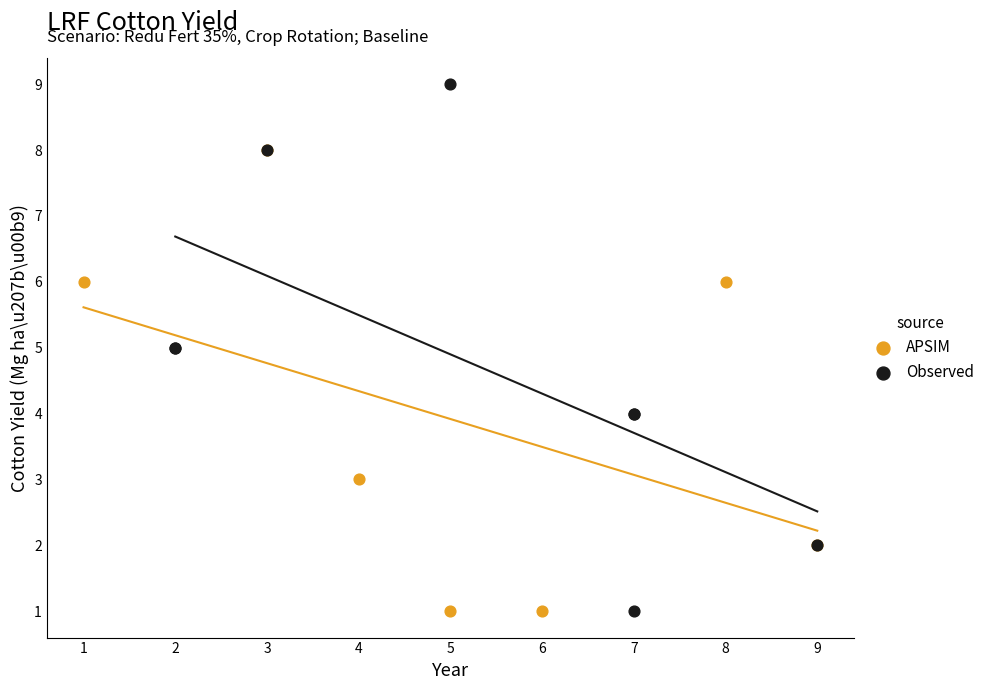

Which series has the widest spread of Y values?

Observed